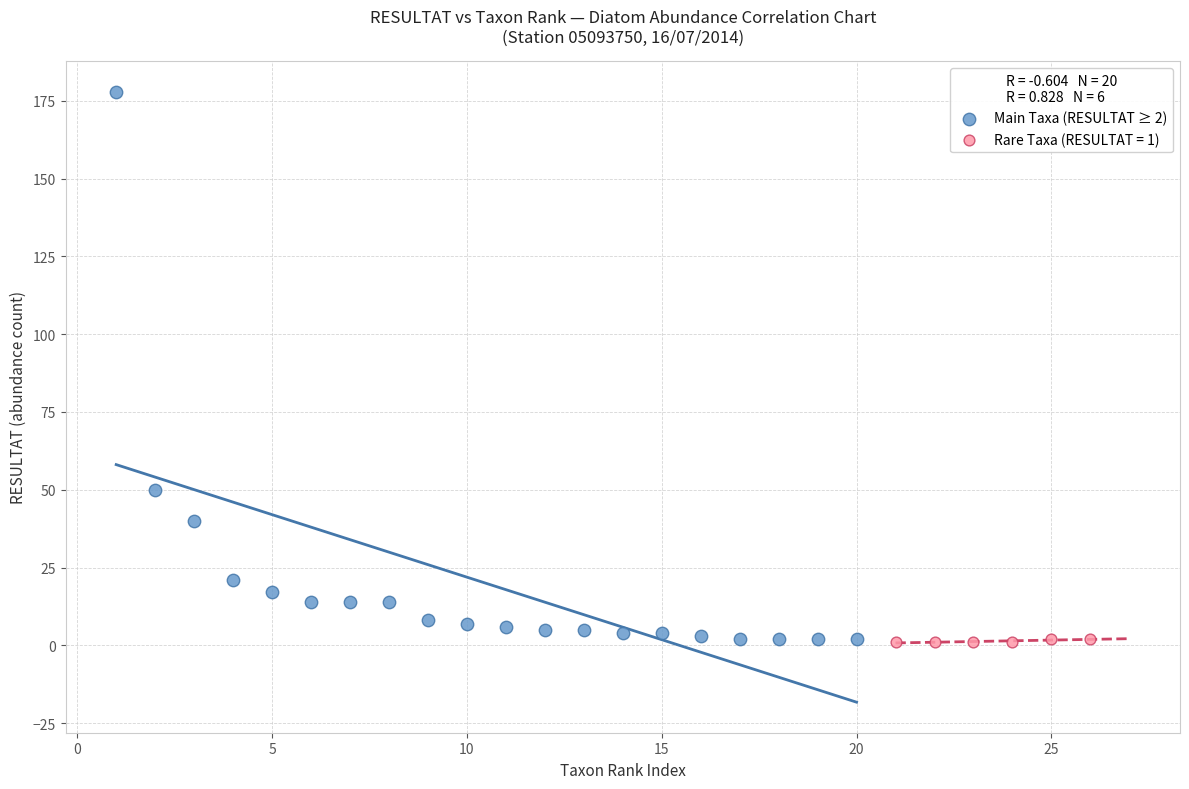

Which series reaches the maximum Y coordinate?

Main Taxa (RESULTAT ≥ 2)